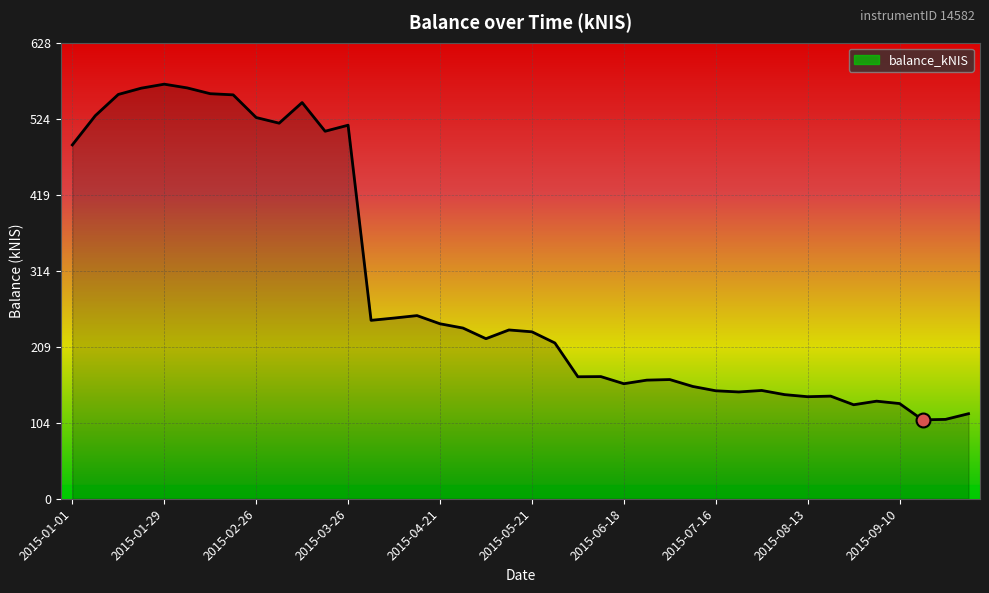

What is the difference between the maximum and minimum values?

462.9